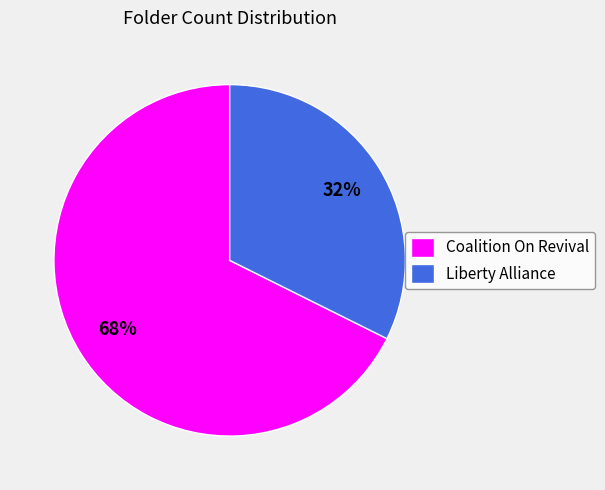

How many segments does this pie chart have?

2